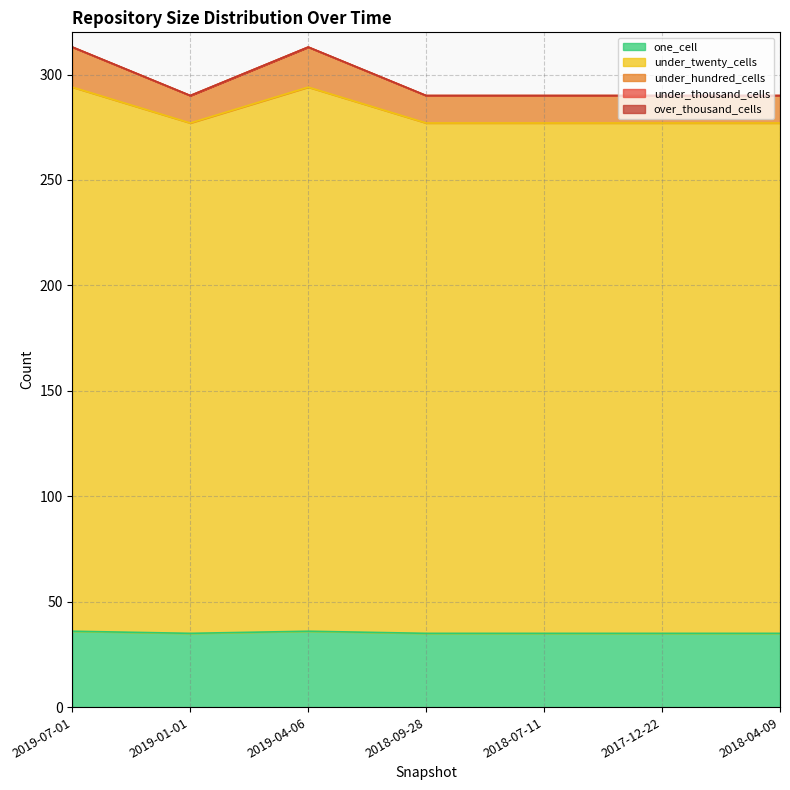

True or false: under_twenty_cells has a value of 195 at 2019-04-06.

False